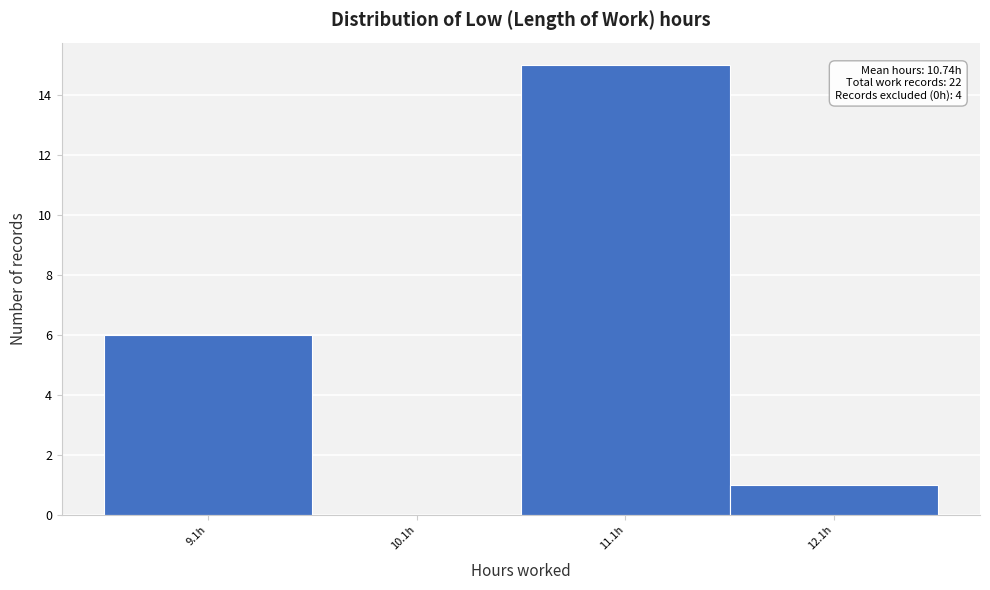

Over which range of the x-axis is the bar tallest?

10.6 to 11.6